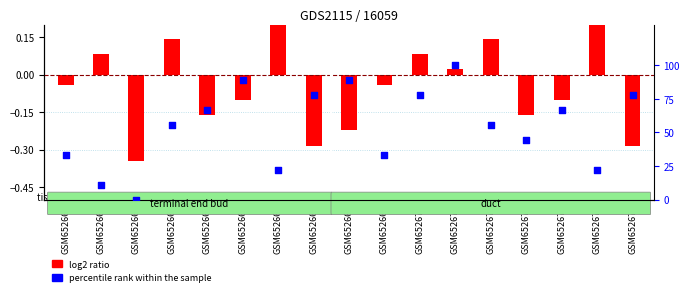

Which series has the largest total across all categories?

percentile rank within the sample